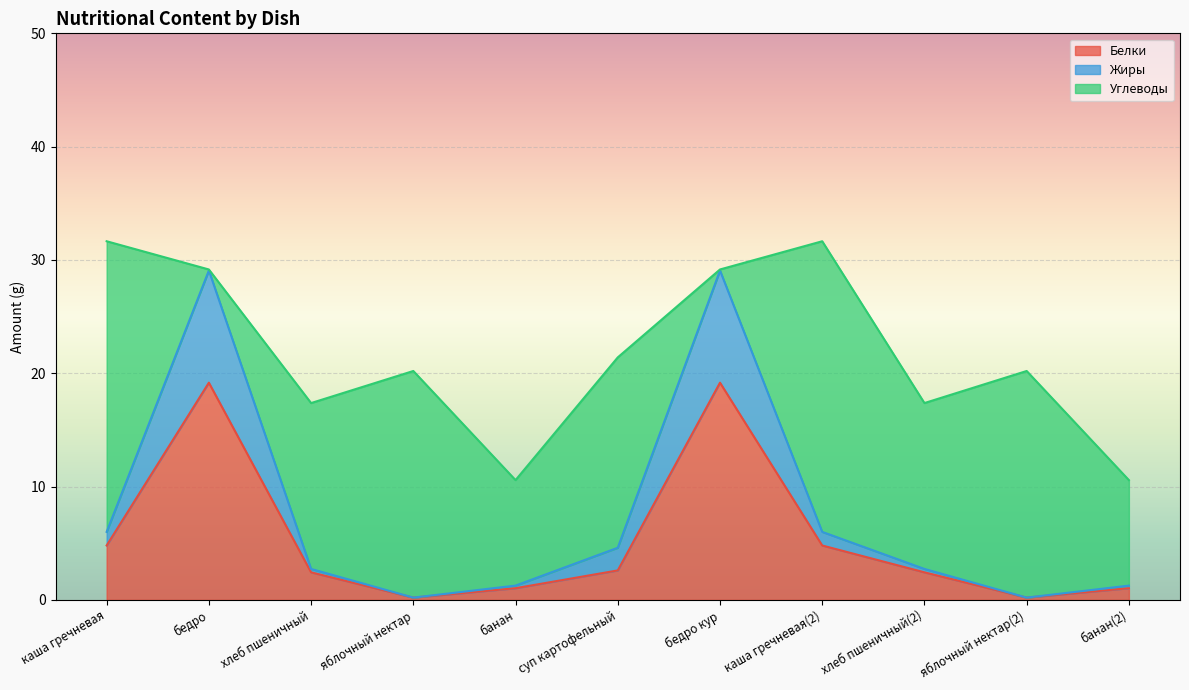

What is the highest value of the Белки series?

19.2